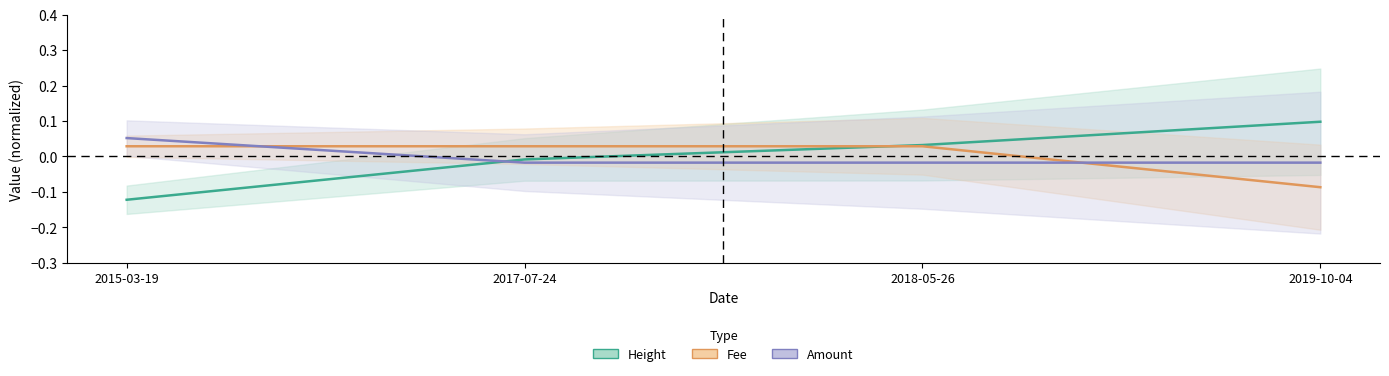

List the series in order of their peak value, highest first.

Height, Amount, Fee